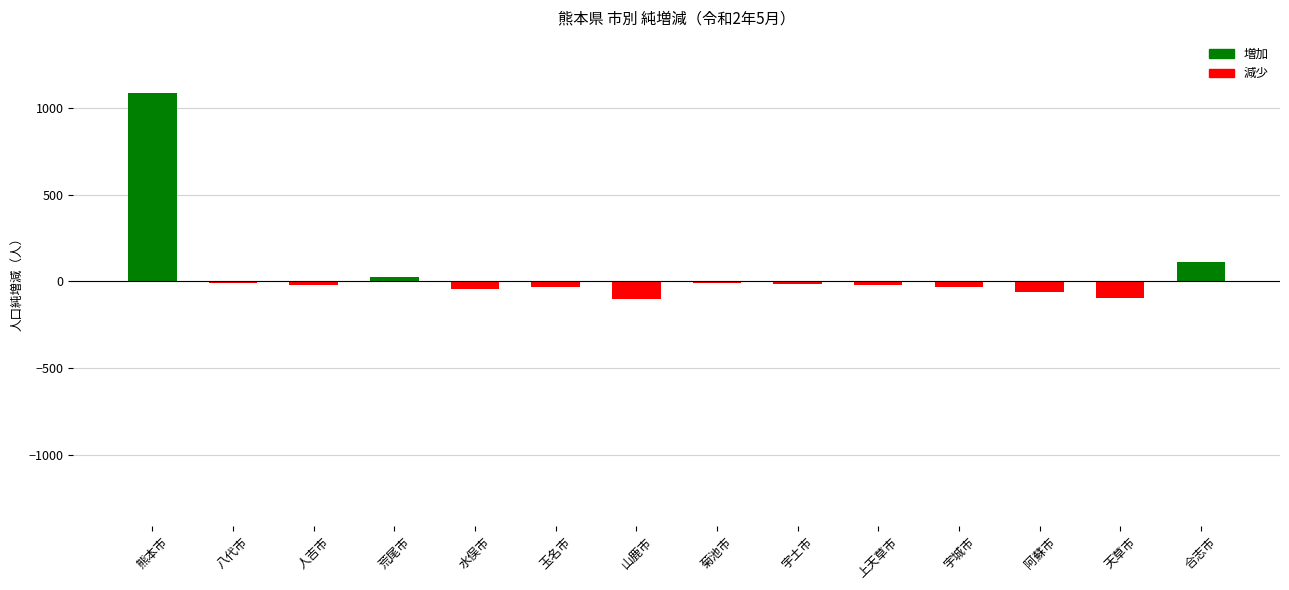

Which label corresponds to the largest value in the chart?

熊本市